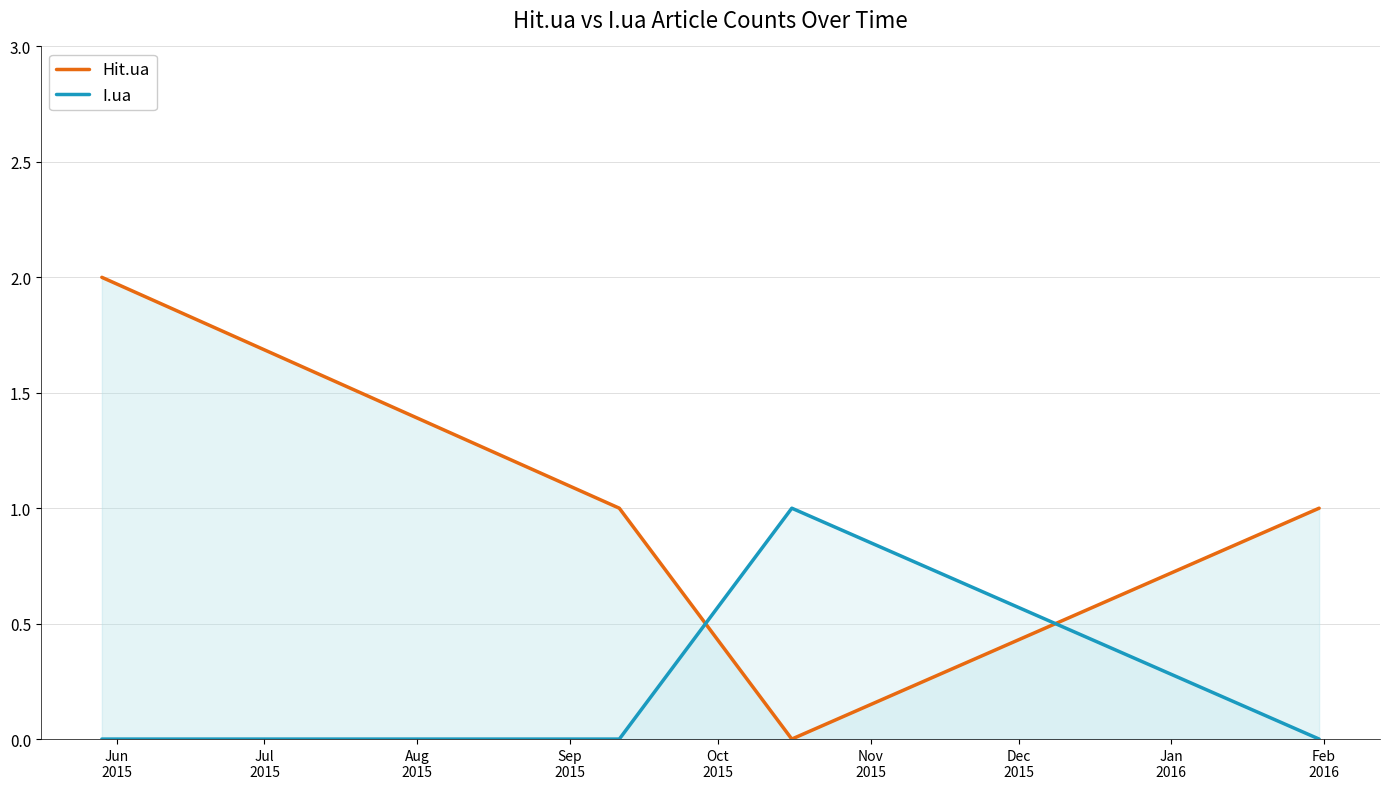

What are all the series names shown in the legend?

Hit.ua, I.ua